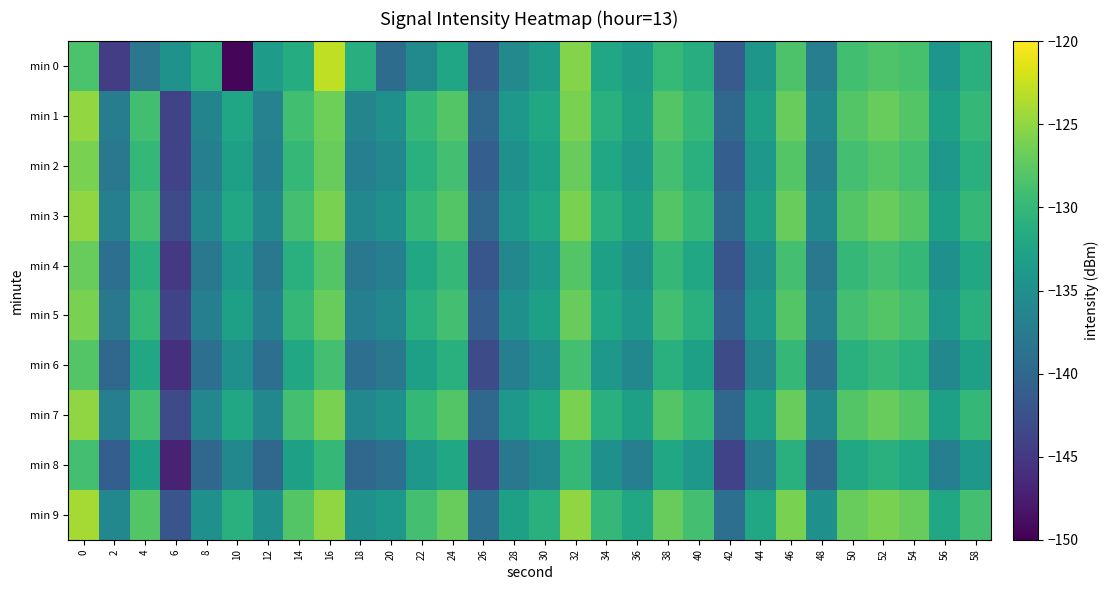

Reading left to right, what are all the values shown in this chart?

min 0: 0=-128.5	2=-144.6	4=-138.1	6=-134.6	8=-131.2	10=-149.5	12=-133.4	14=-131.4	16=-122.8	18=-131.2	20=-139.4	22=-135.8	24=-132.3	26=-141.6	28=-135.9	30=-133.5	32=-125.5	34=-132.1	36=-133.4	38=-129.9	40=-131.3	42=-141.4	44=-134.1	46=-128.3	48=-137.1	50=-129.1	52=-128.3	54=-128.7	56=-134.3	58=-130.9
min 1: 0=-124.9	2=-137.3	4=-129.1	6=-143.9	8=-136.4	10=-132.4	12=-136.7	14=-129.1	16=-126.6	18=-136.4	20=-135.0	22=-130.0	24=-128.0	26=-140.0	28=-134.0	30=-132.0	32=-126.0	34=-131.0	36=-133.0	38=-128.0	40=-130.0	42=-140.0	44=-133.0	46=-127.0	48=-136.0	50=-128.0	52=-127.0	54=-128.0	56=-133.0	58=-130.0
min 2: 0=-126.0	2=-138.0	4=-130.0	6=-144.0	8=-137.0	10=-133.0	12=-137.0	14=-130.0	16=-127.0	18=-137.0	20=-136.0	22=-131.0	24=-129.0	26=-141.0	28=-135.0	30=-133.0	32=-127.0	34=-132.0	36=-134.0	38=-129.0	40=-131.0	42=-141.0	44=-134.0	46=-128.0	48=-137.0	50=-129.0	52=-128.0	54=-129.0	56=-134.0	58=-131.0
min 3: 0=-125.0	2=-137.0	4=-129.0	6=-143.0	8=-136.0	10=-132.0	12=-136.0	14=-129.0	16=-126.0	18=-136.0	20=-135.0	22=-130.0	24=-128.0	26=-140.0	28=-134.0	30=-132.0	32=-126.0	34=-131.0	36=-133.0	38=-128.0	40=-130.0	42=-140.0	44=-133.0	46=-127.0	48=-136.0	50=-128.0	52=-127.0	54=-128.0	56=-133.0	58=-130.0
min 4: 0=-127.0	2=-139.0	4=-131.0	6=-145.0	8=-138.0	10=-134.0	12=-138.0	14=-131.0	16=-128.0	18=-138.0	20=-137.0	22=-132.0	24=-130.0	26=-142.0	28=-136.0	30=-134.0	32=-128.0	34=-133.0	36=-135.0	38=-130.0	40=-132.0	42=-142.0	44=-135.0	46=-129.0	48=-138.0	50=-130.0	52=-129.0	54=-130.0	56=-135.0	58=-132.0
min 5: 0=-126.0	2=-138.0	4=-130.0	6=-144.0	8=-137.0	10=-133.0	12=-137.0	14=-130.0	16=-127.0	18=-137.0	20=-136.0	22=-131.0	24=-129.0	26=-141.0	28=-135.0	30=-133.0	32=-127.0	34=-132.0	36=-134.0	38=-129.0	40=-131.0	42=-141.0	44=-134.0	46=-128.0	48=-137.0	50=-129.0	52=-128.0	54=-129.0	56=-134.0	58=-131.0
min 6: 0=-128.0	2=-140.0	4=-132.0	6=-146.0	8=-139.0	10=-135.0	12=-139.0	14=-132.0	16=-129.0	18=-139.0	20=-138.0	22=-133.0	24=-131.0	26=-143.0	28=-137.0	30=-135.0	32=-129.0	34=-134.0	36=-136.0	38=-131.0	40=-133.0	42=-143.0	44=-136.0	46=-130.0	48=-139.0	50=-131.0	52=-130.0	54=-131.0	56=-136.0	58=-133.0
min 7: 0=-125.0	2=-137.0	4=-129.0	6=-143.0	8=-136.0	10=-132.0	12=-136.0	14=-129.0	16=-126.0	18=-136.0	20=-135.0	22=-130.0	24=-128.0	26=-140.0	28=-134.0	30=-132.0	32=-126.0	34=-131.0	36=-133.0	38=-128.0	40=-130.0	42=-140.0	44=-133.0	46=-127.0	48=-136.0	50=-128.0	52=-127.0	54=-128.0	56=-133.0	58=-130.0
min 8: 0=-129.0	2=-141.0	4=-133.0	6=-147.0	8=-140.0	10=-136.0	12=-140.0	14=-133.0	16=-130.0	18=-140.0	20=-139.0	22=-134.0	24=-132.0	26=-144.0	28=-138.0	30=-136.0	32=-130.0	34=-135.0	36=-137.0	38=-132.0	40=-134.0	42=-144.0	44=-137.0	46=-131.0	48=-140.0	50=-132.0	52=-131.0	54=-132.0	56=-137.0	58=-134.0
min 9: 0=-124.0	2=-136.0	4=-128.0	6=-142.0	8=-135.0	10=-131.0	12=-135.0	14=-128.0	16=-125.0	18=-135.0	20=-134.0	22=-129.0	24=-127.0	26=-139.0	28=-133.0	30=-131.0	32=-125.0	34=-130.0	36=-132.0	38=-127.0	40=-129.0	42=-139.0	44=-132.0	46=-126.0	48=-135.0	50=-127.0	52=-126.0	54=-127.0	56=-132.0	58=-129.0